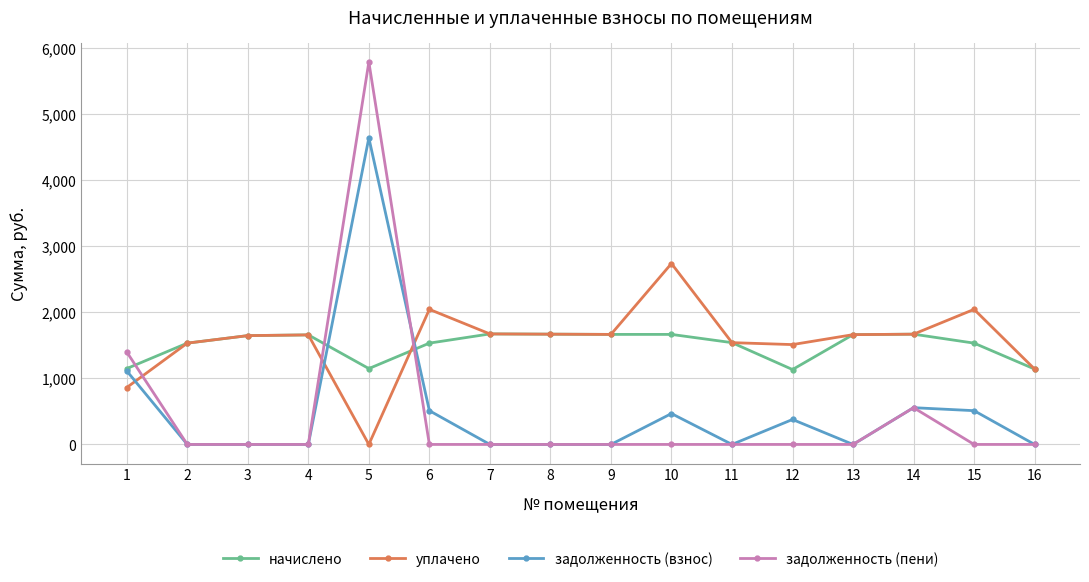

Where does the уплачено series first go above 1660?

6